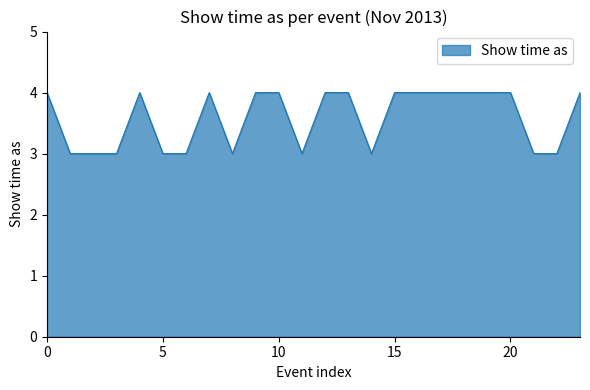

What is the smallest value displayed?

3